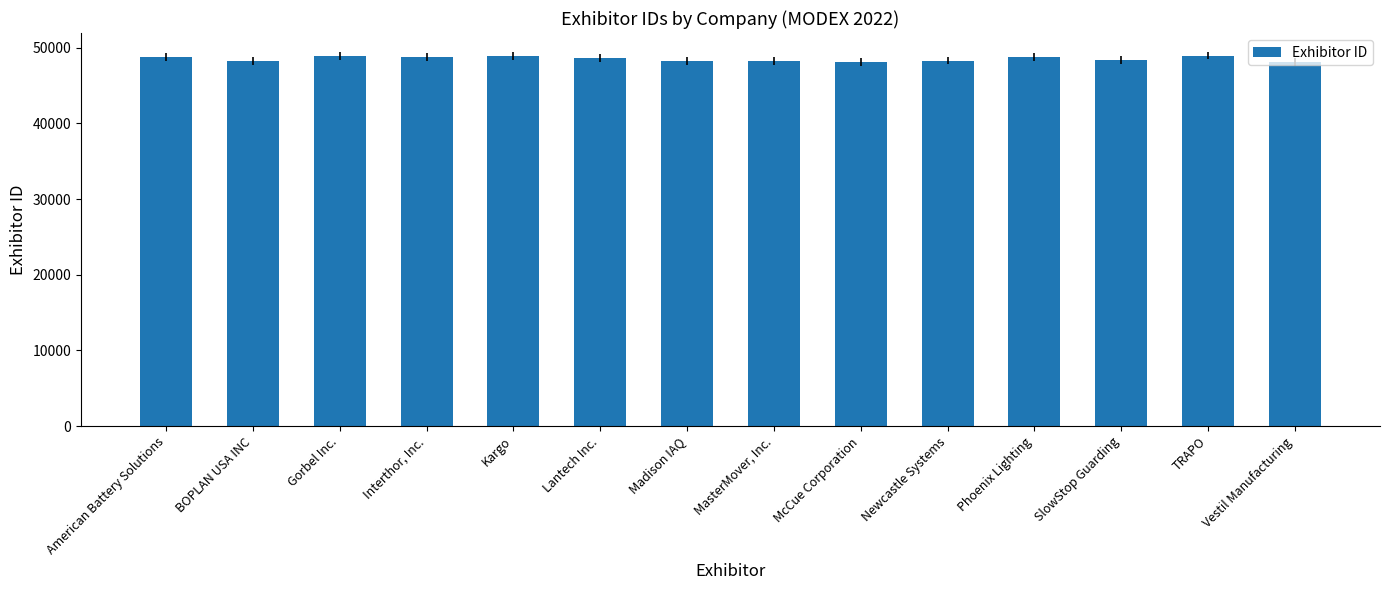

List the labels in order of value, largest first.

TRAPO, Kargo, Gorbel Inc., American Battery Solutions, Interthor, Inc., Phoenix Lighting, Lantech Inc., SlowStop Guarding, Newcastle Systems, BOPLAN USA INC, MasterMover, Inc., Madison IAQ, McCue Corporation, Vestil Manufacturing